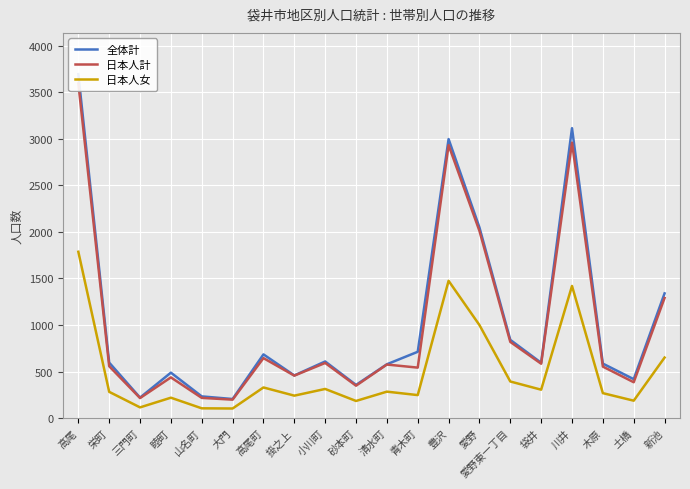

Does the chart display data point markers on the line(s)?

No